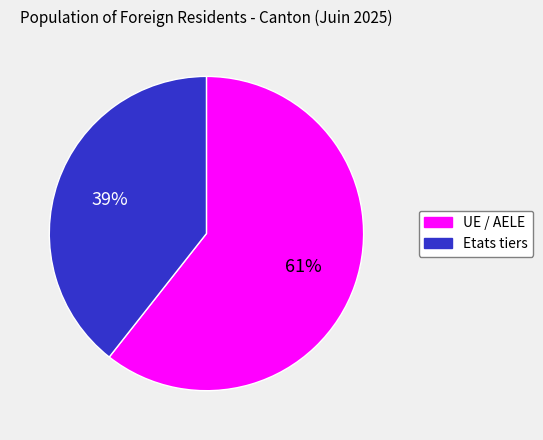

To the nearest percent, what is the average slice percentage?

50%